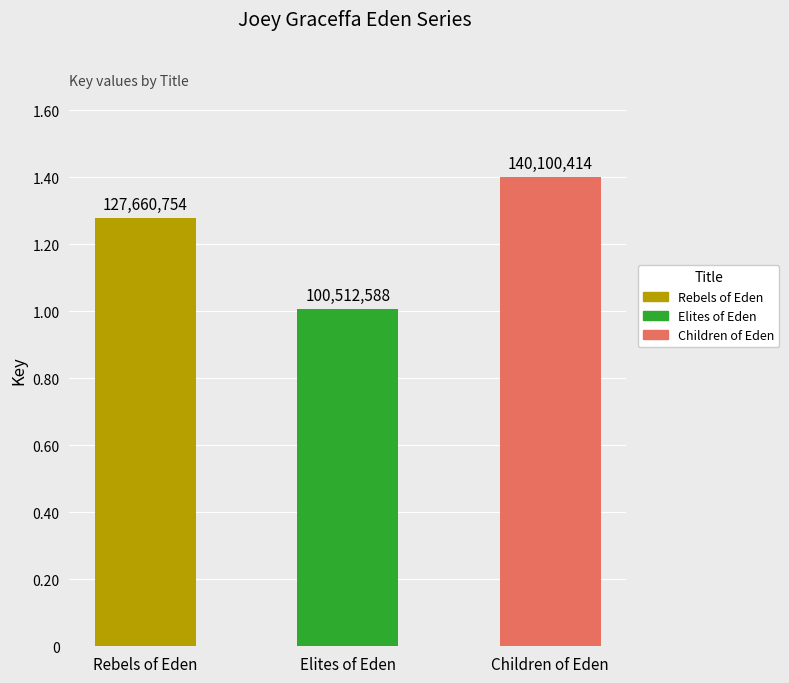

What is the label of the 1st bar from the left?

Rebels of Eden